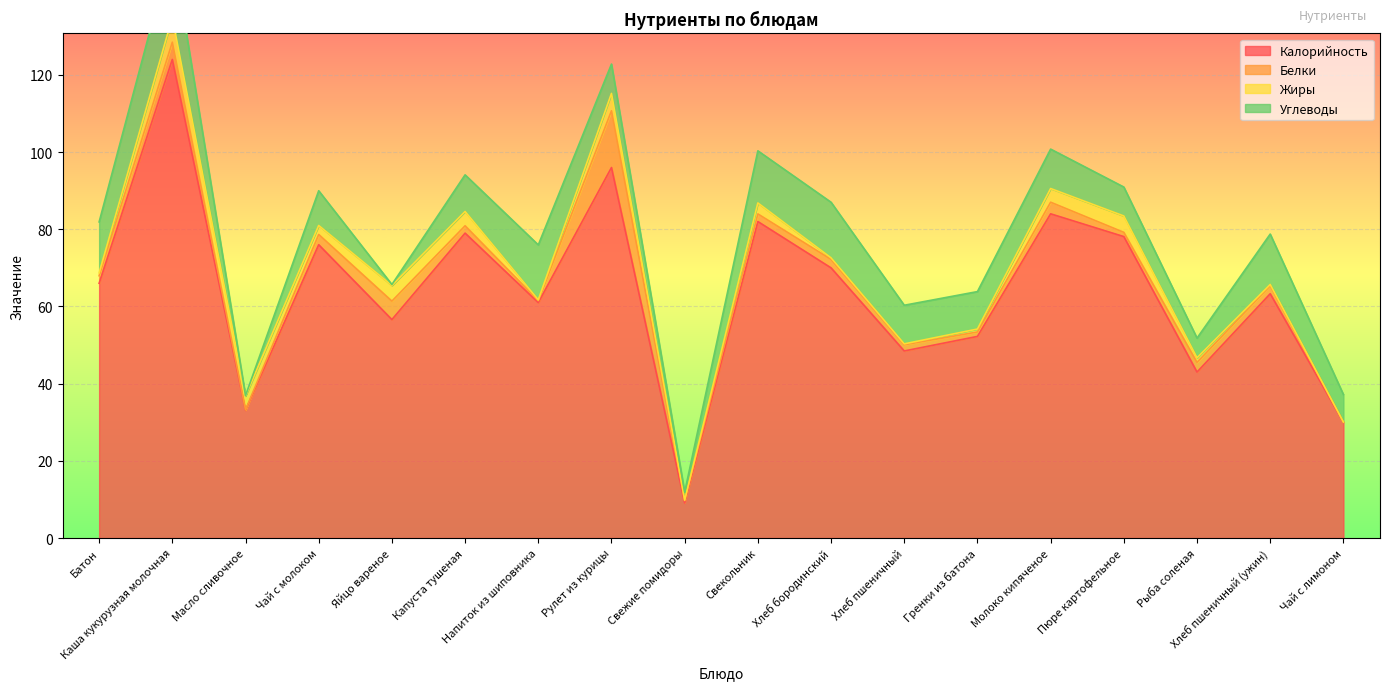

What is the difference between the second highest and minimum values in the Жиры series?

4.5